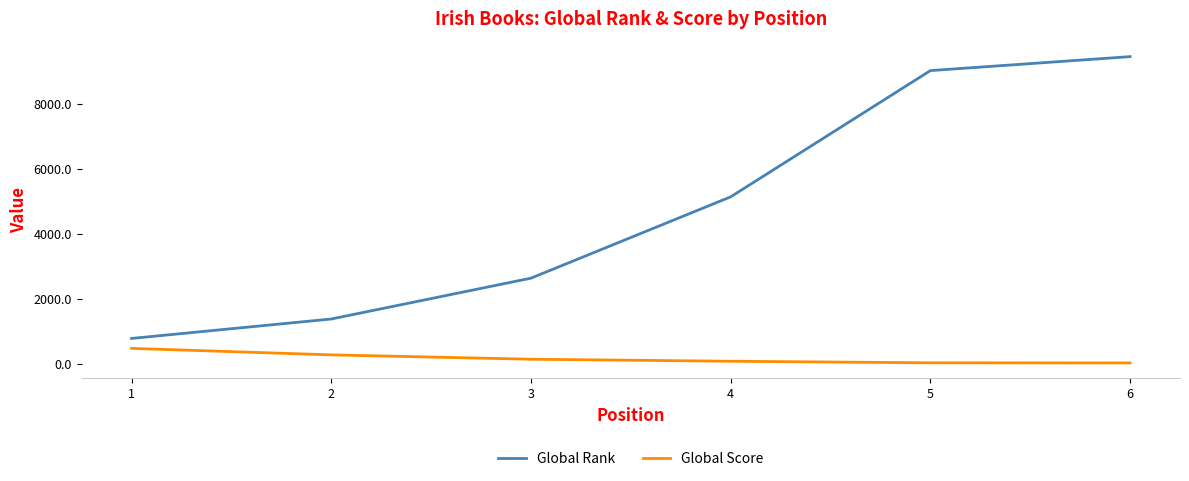

How many lines are shown in the chart?

2